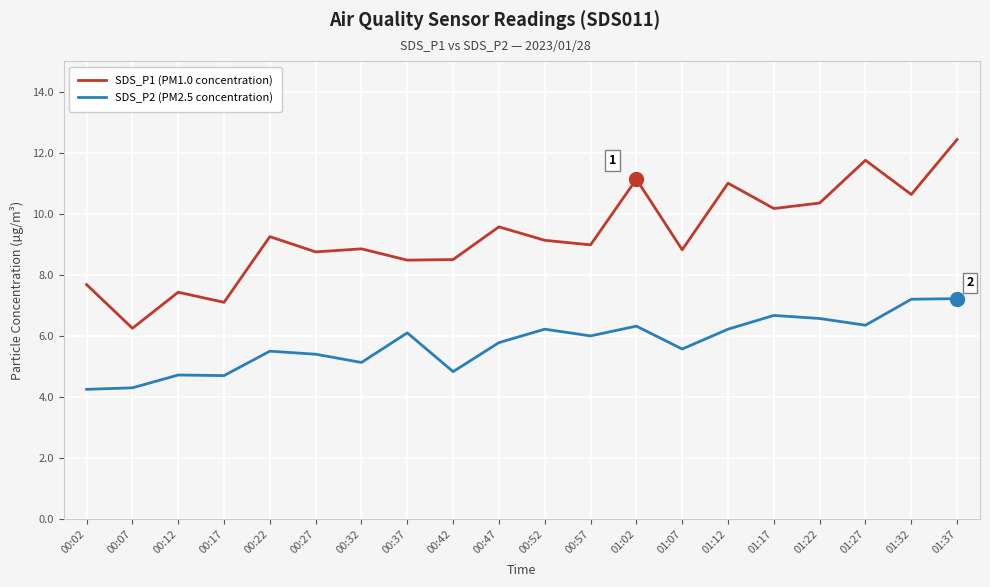

What is the difference between the maximum and minimum values in the SDS_P2 (PM2.5 concentration) series?

3.0